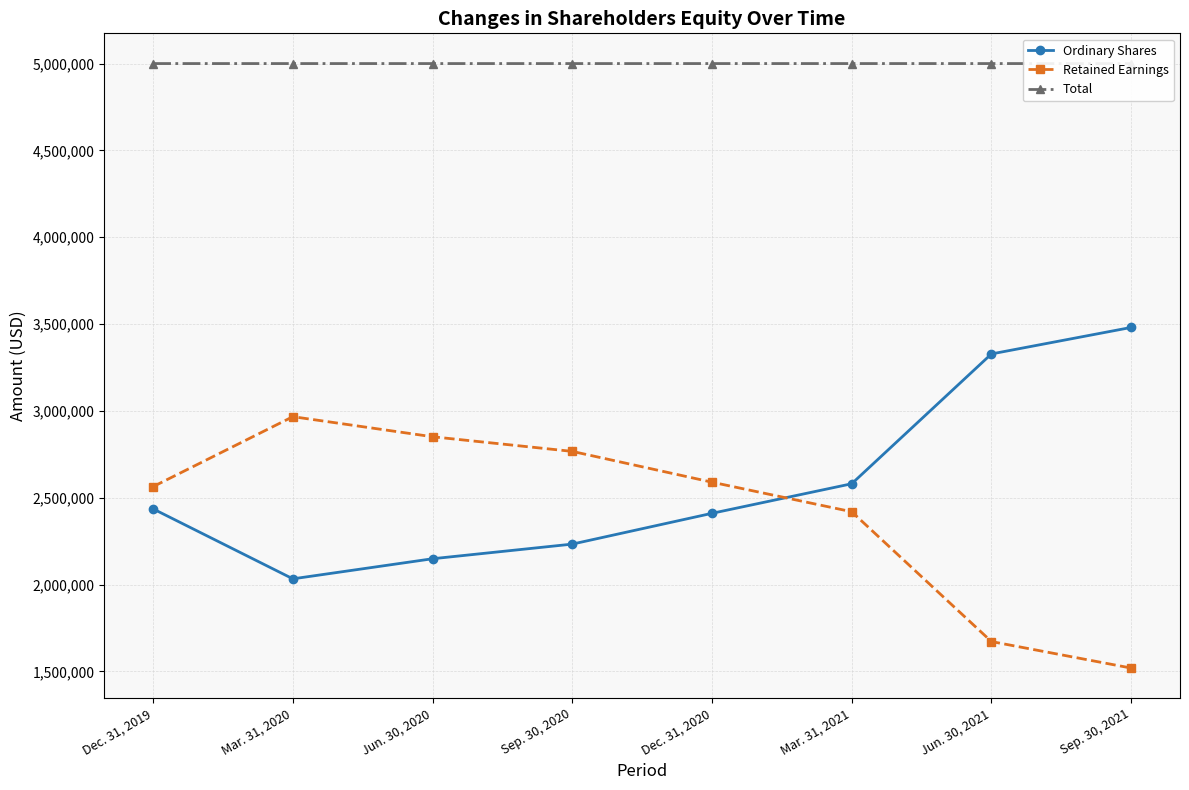

What is the label of the 2nd point from the left?

Mar. 31, 2020